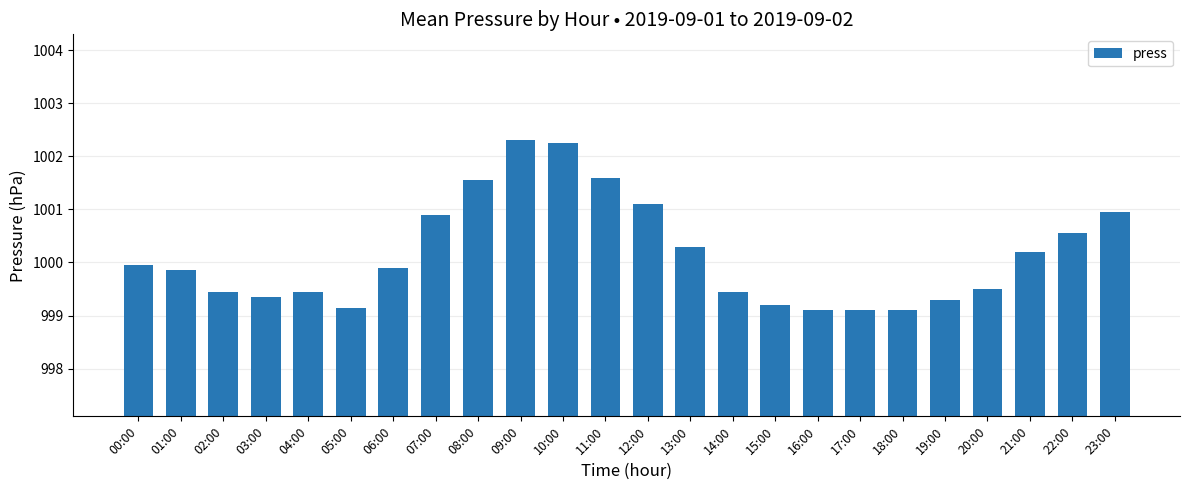

What is the value of the 22nd bar from the left?

1000.2